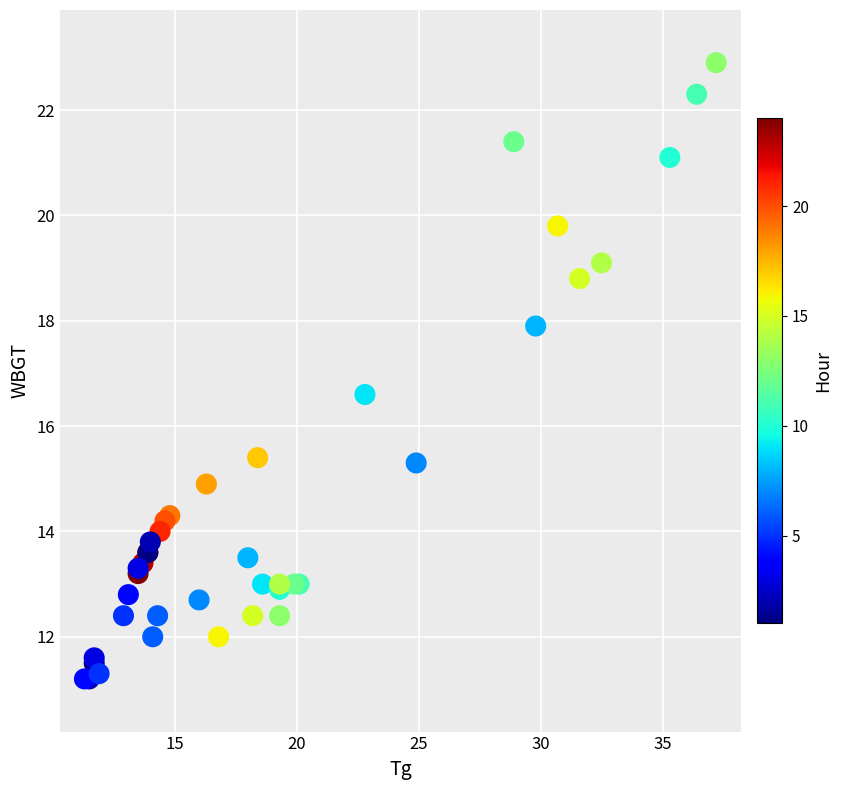

What Y value in the scatter plot is closest to 17?

16.6